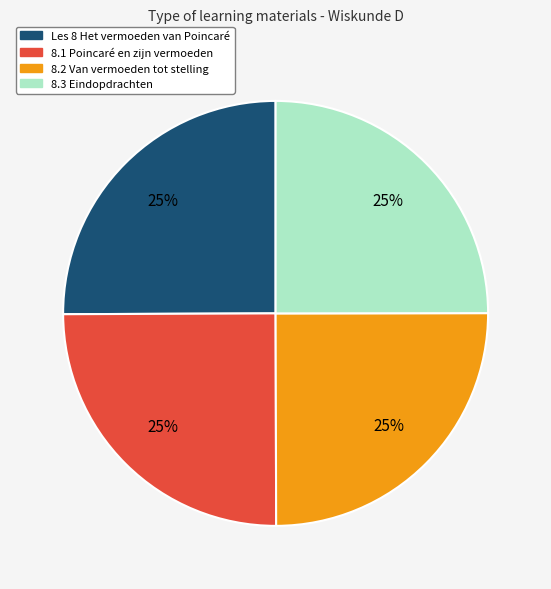

To the nearest percent, what percentage of the pie is 8.1 Poincaré en zijn vermoeden?

25%